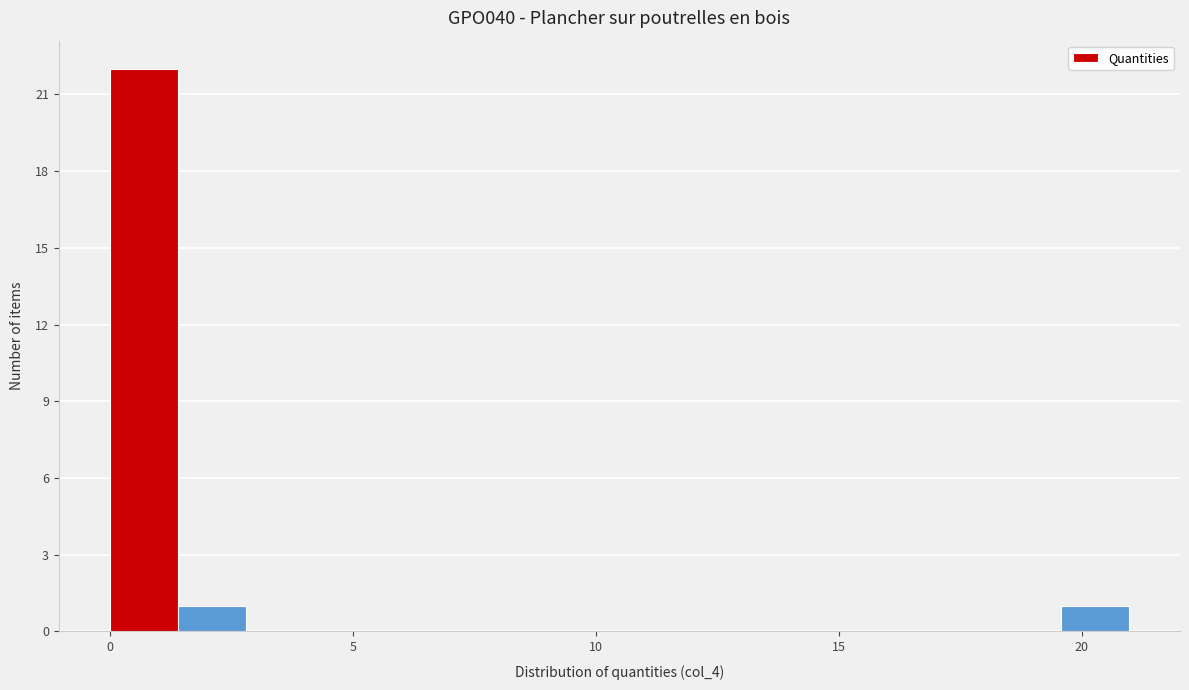

Read against the x-axis, roughly where is the centre of the tallest bar?

0.5